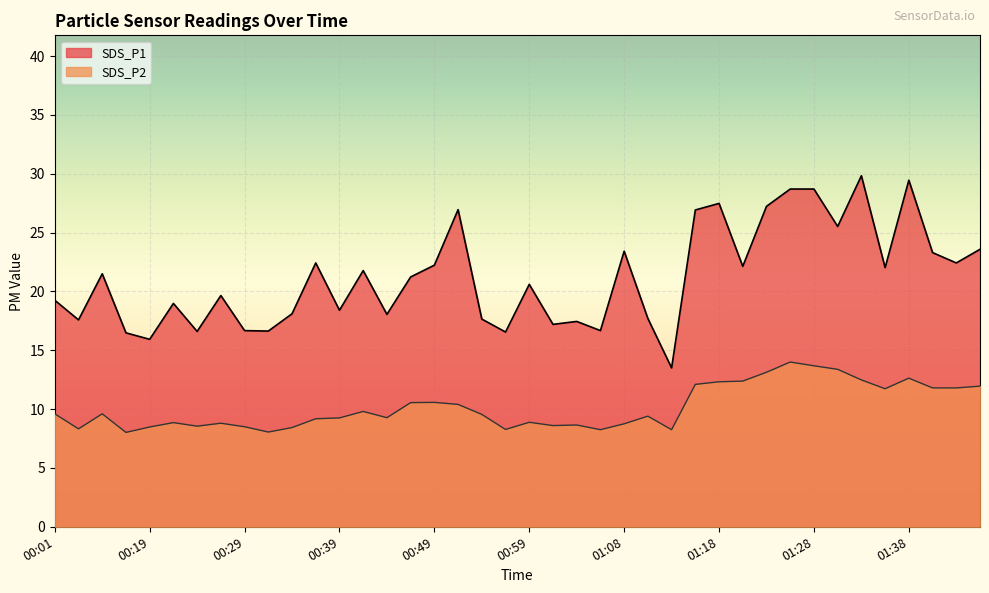

Reading right to left, transcribe all the data shown in this chart.

SDS_P1: 23.6	22.4	23.3	29.4	22.0	29.8	25.5	28.7	28.7	27.2	22.1	27.5	26.9	13.5	17.7	23.4	16.7	17.4	17.2	20.6	16.6	17.6	26.9	22.2	21.2	18.1	21.8	18.4	22.4	18.1	16.6	16.7	19.6	16.6	19.0	15.9	16.5	21.5	17.6	19.2
SDS_P2: 11.9	11.8	11.8	12.6	11.7	12.5	13.4	13.7	14.0	13.1	12.4	12.3	12.1	8.2	9.4	8.8	8.2	8.7	8.6	8.9	8.3	9.6	10.4	10.6	10.6	9.3	9.8	9.2	9.2	8.4	8.1	8.5	8.8	8.6	8.8	8.5	8.0	9.6	8.3	9.6